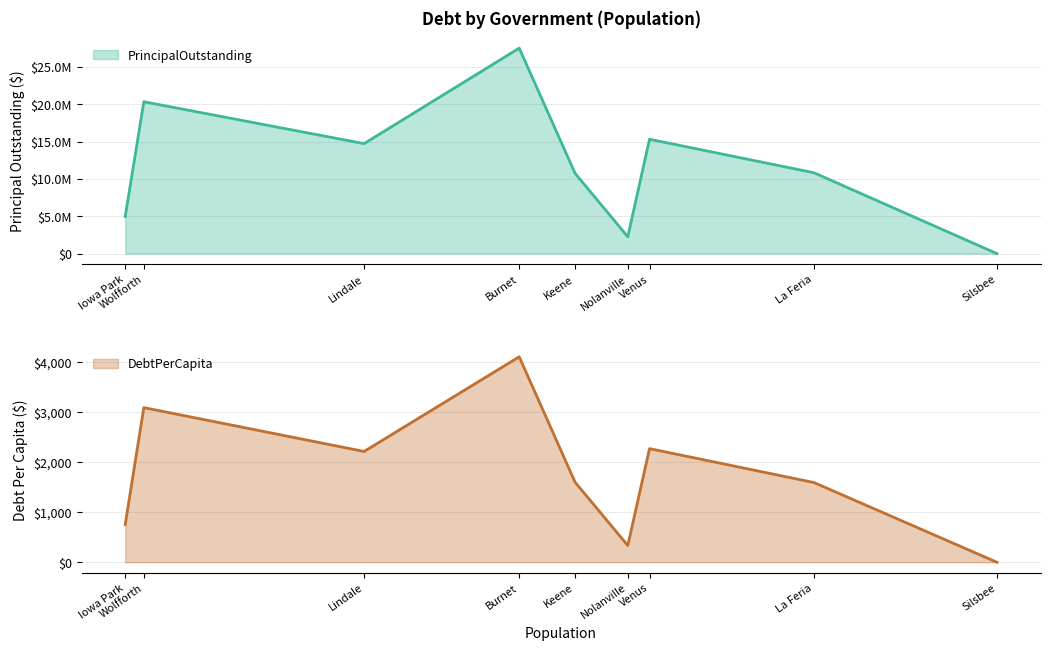

Which series has the largest total across all categories?

PrincipalOutstanding